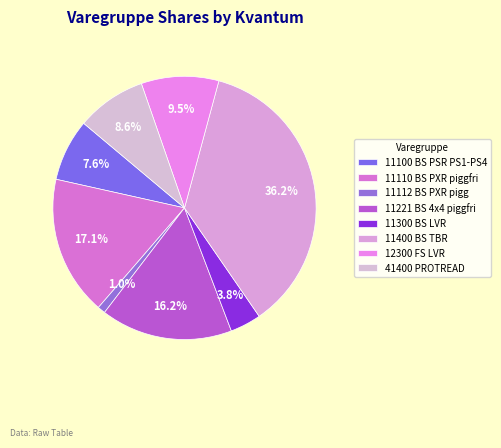

How many slices are in this pie chart?

8